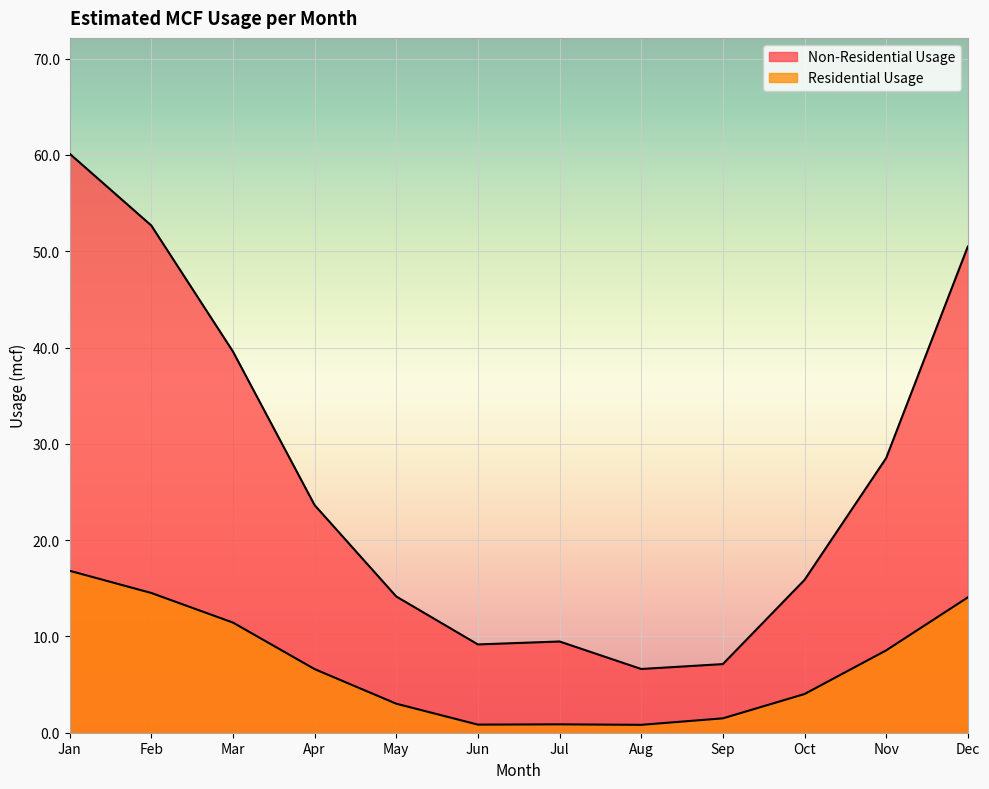

Rank the series by their maximum value, from highest to lowest.

Non-Residential Usage, Residential Usage